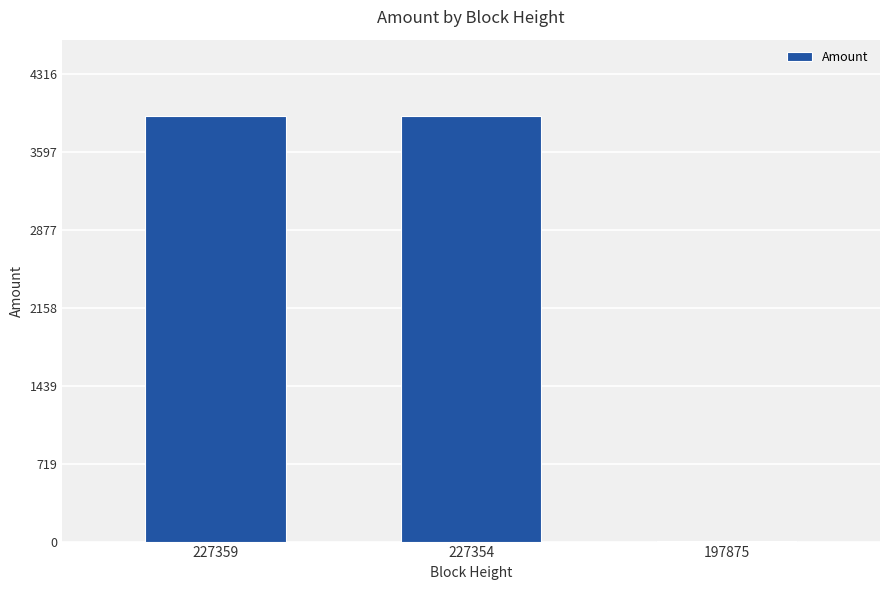

How many categories are shown in the chart?

3